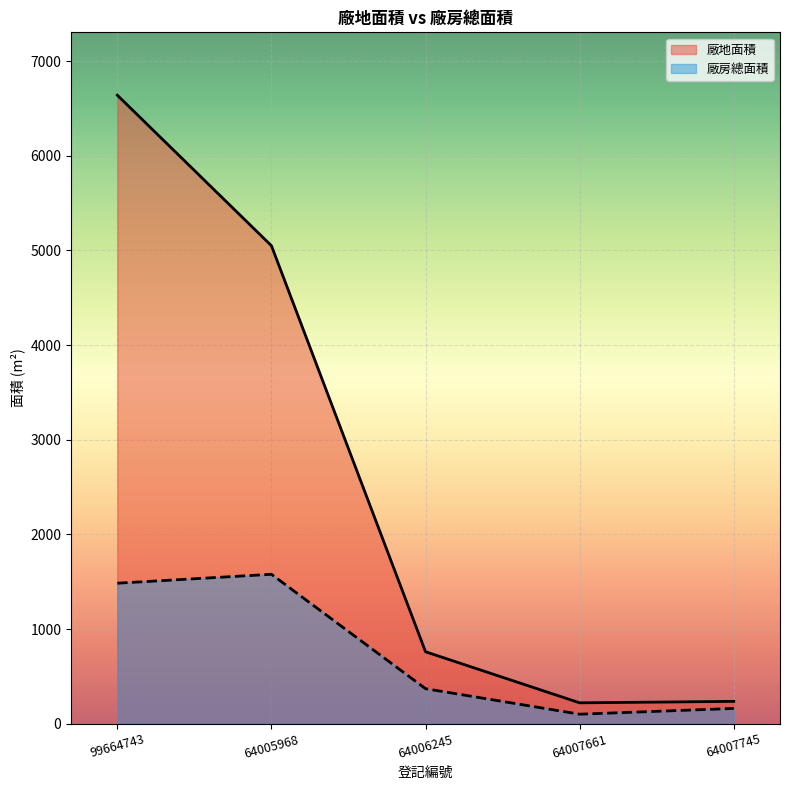

Which has a higher value, 64005968 or 64007745?

64005968